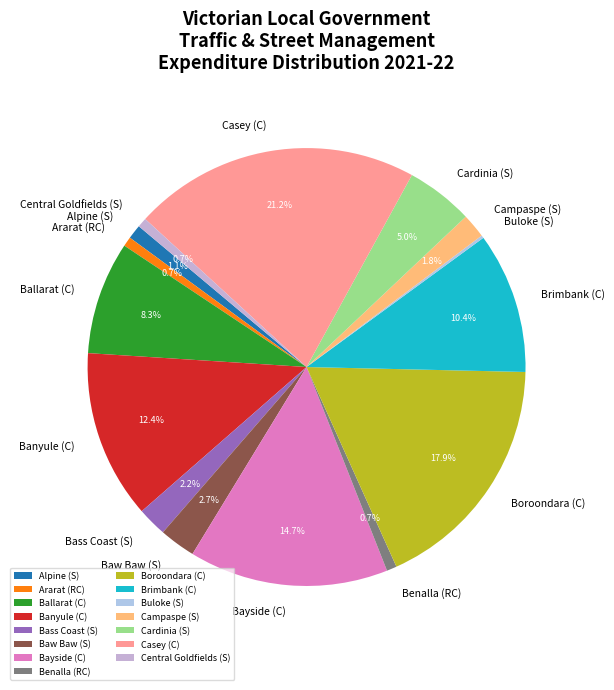

Which slice is the largest?

Casey (C)